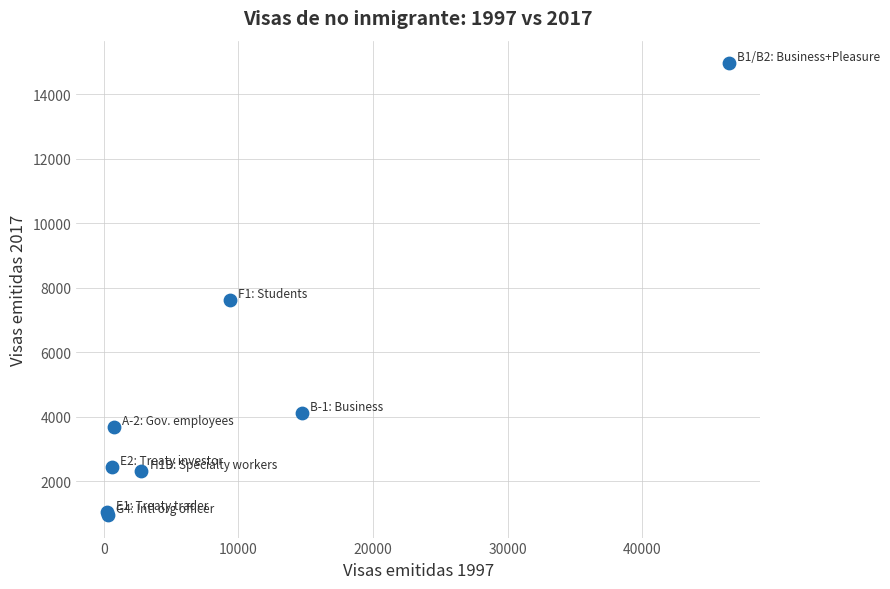

What Y value in the scatter plot is closest to 7960?

7629